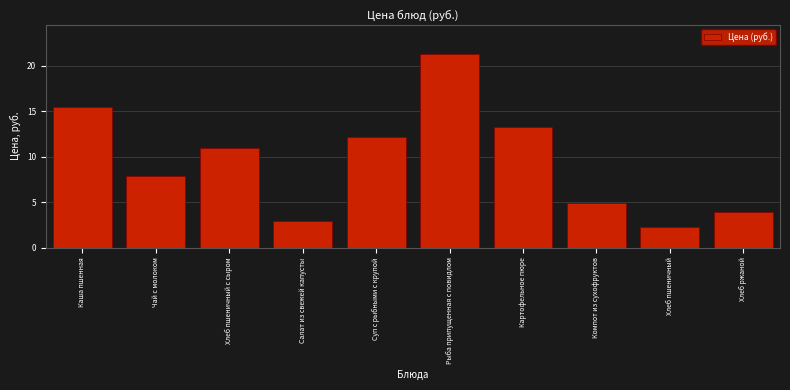

Reading left to right, extract all data points from this chart.

Каша пшенная=15.5	Чай с молоком=7.9	Хлеб пшеничный с сыром=11.0	Салат из свежей капусты=2.9	Суп с рыбными с крупой=12.2	Рыба припущенная с повидлом=21.3	Картофельное пюре=13.3	Компот из сухофруктов=5.0	Хлеб пшеничный=2.3	Хлеб ржаной=4.0